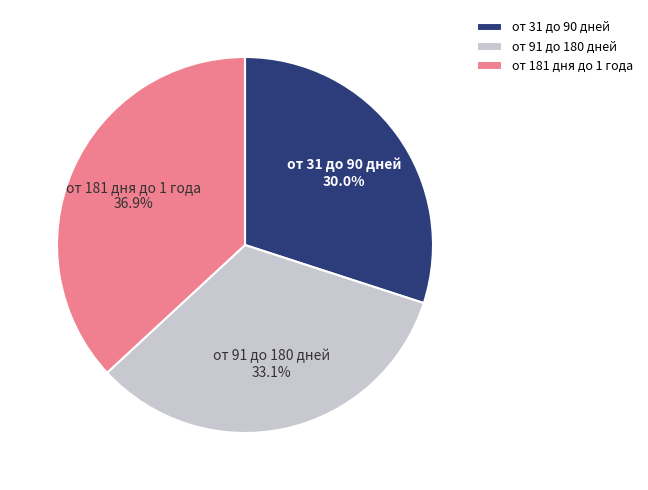

Does от 181 дня до 1 года account for over 50% of the chart?

No